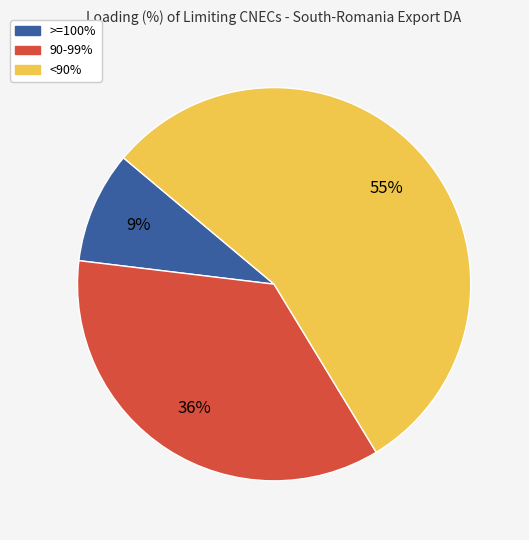

Does any single category account for the majority?

Yes